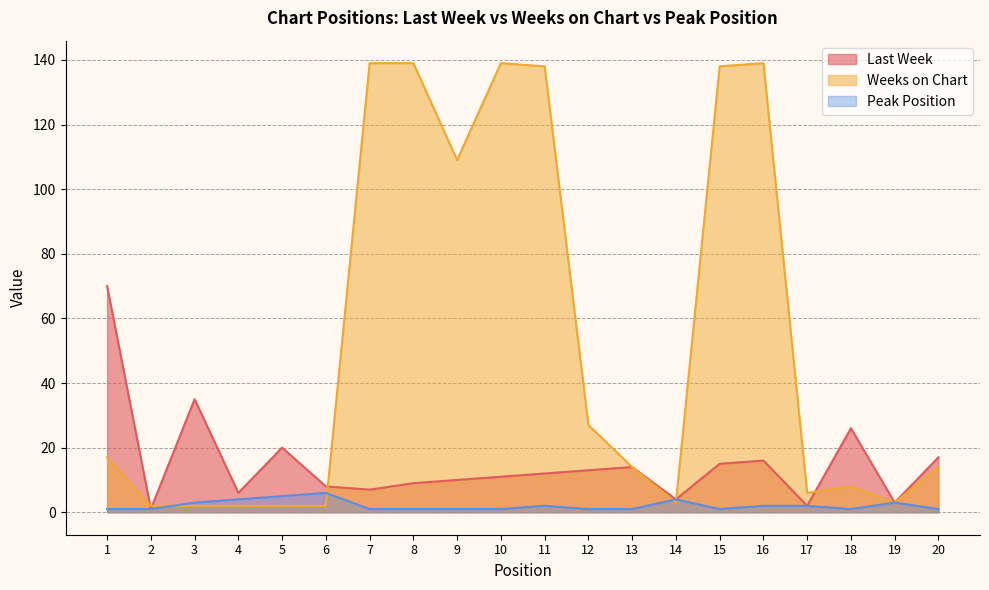

At which category does Peak Position reach its first local peak?

6